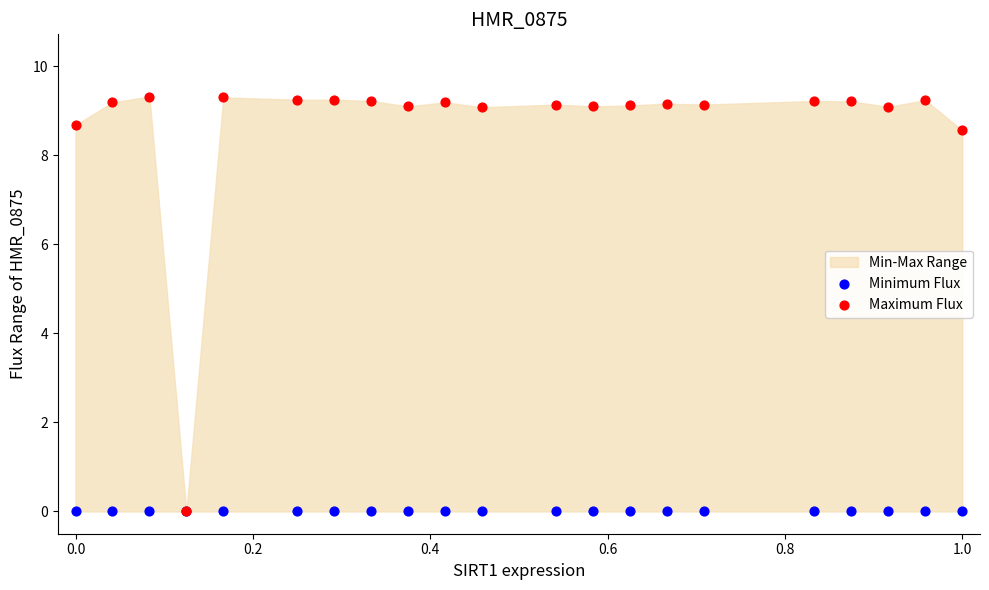

Which series contains the highest Y value?

Maximum Flux